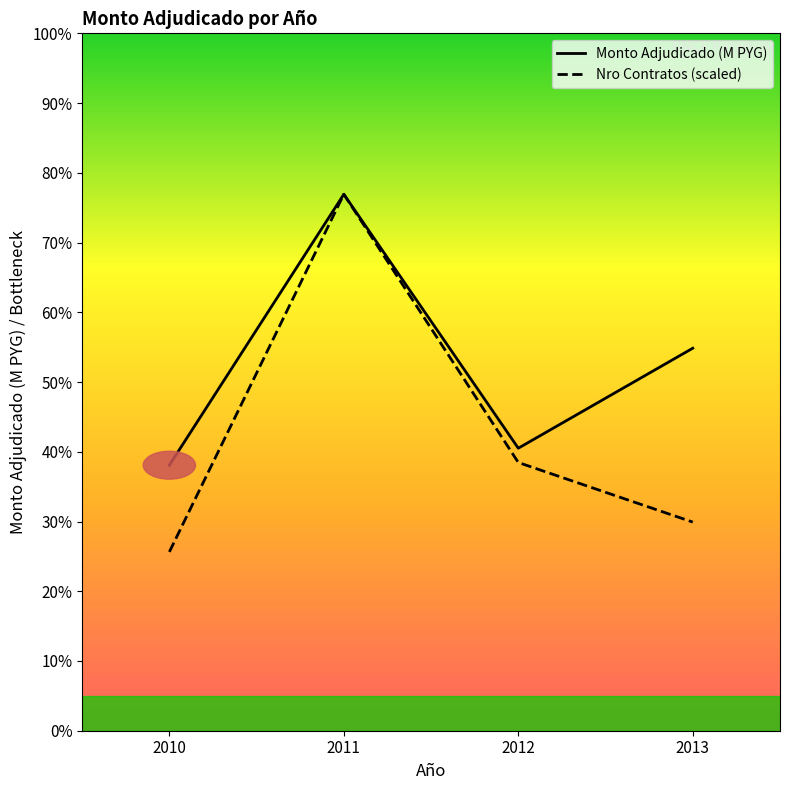

What is the value of the Monto Adjudicado (M PYG) point at the 4th from the left?

927.3